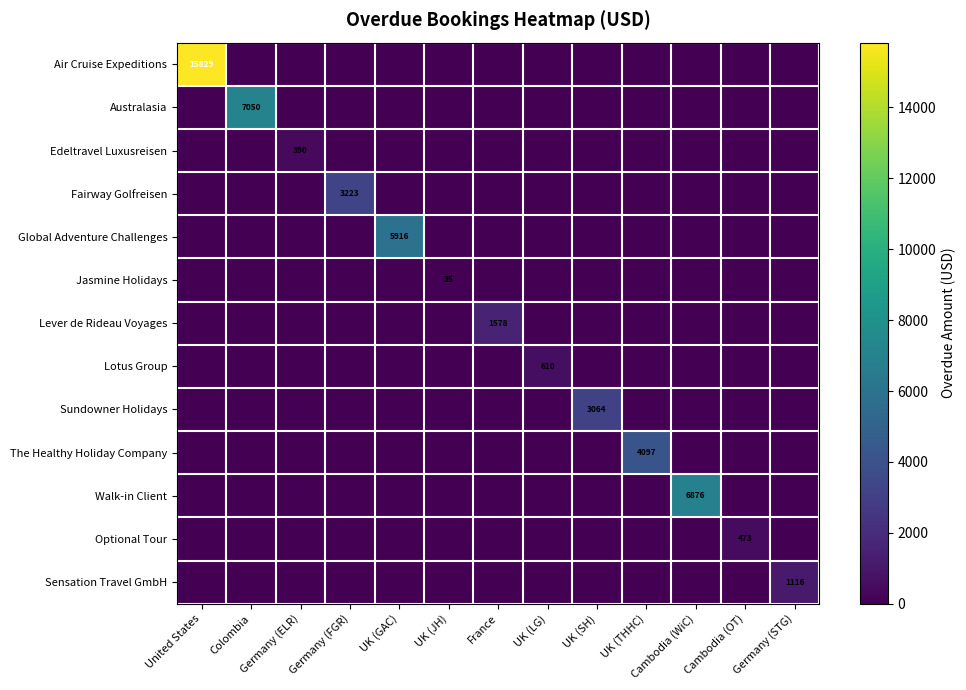

At how many categories does at least one series exceed 4962?

4